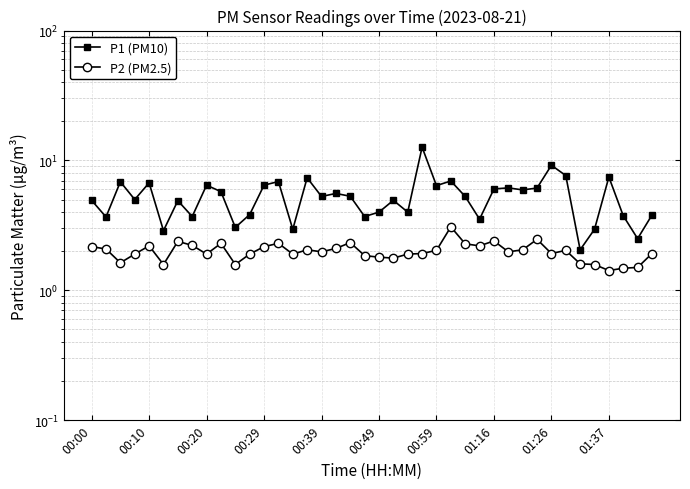

True or false: P2 (PM2.5) has more than 2 points higher than both neighbors.

True